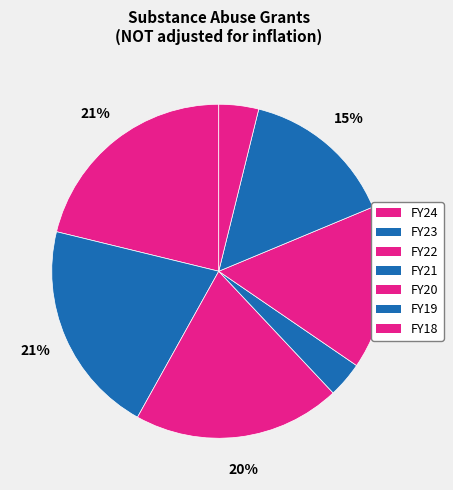

Is FY24 the majority of the pie?

No